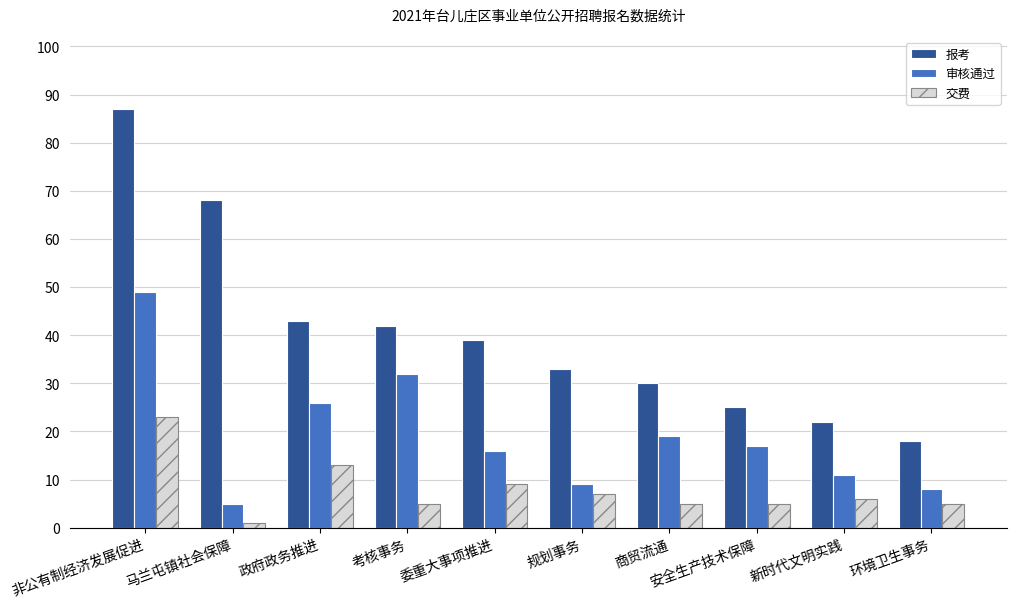

At which category is the sum across all series the highest?

非公有制经济发展促进